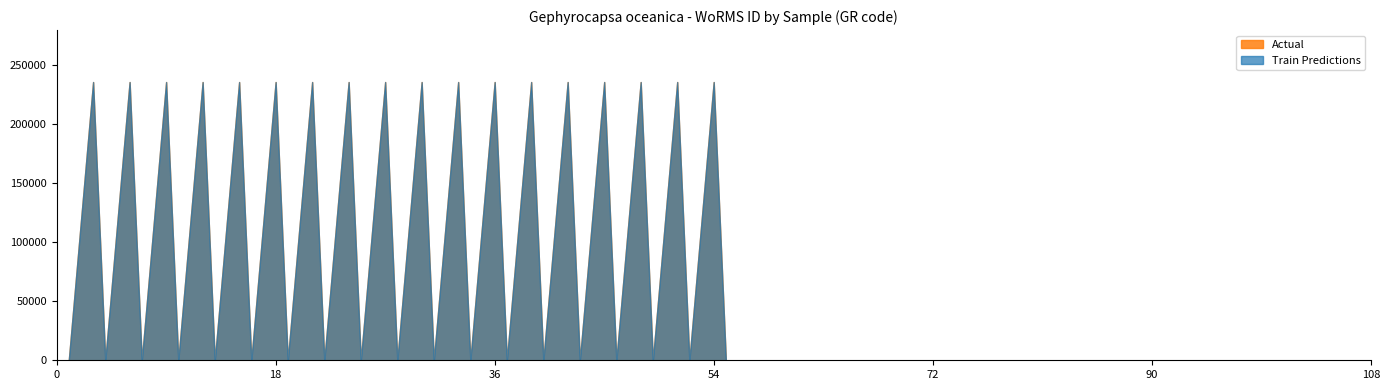

Does the chart have visible grid lines?

No